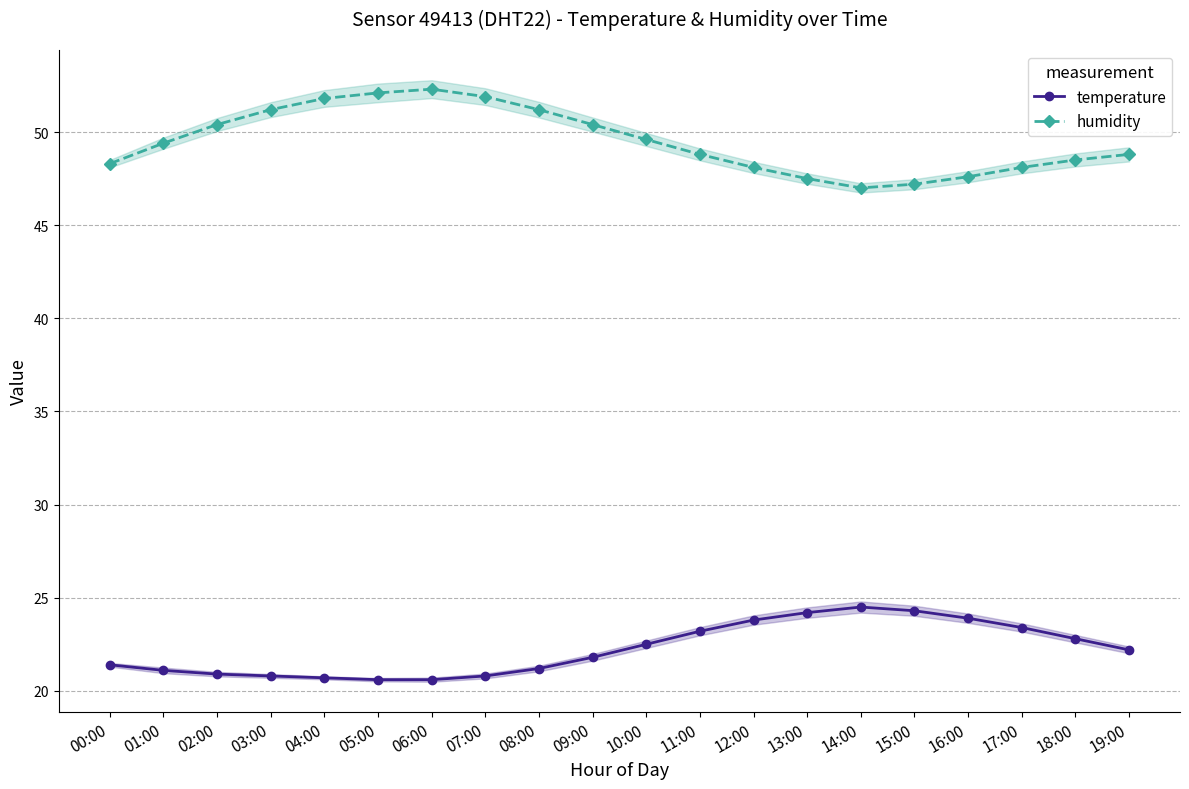

What is the label of the 17th point from the right?

03:00